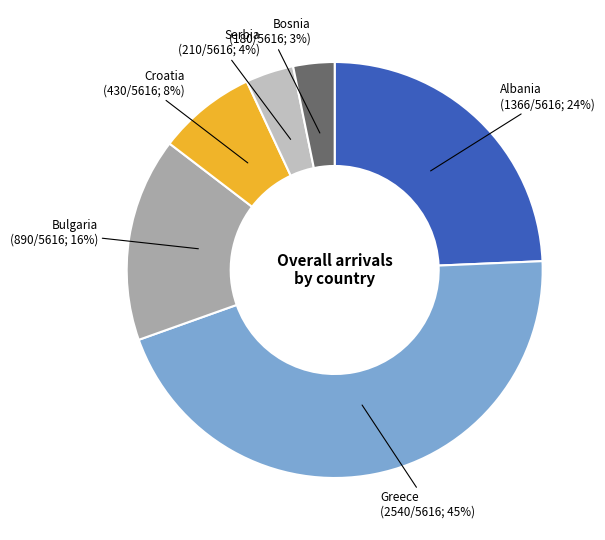

Which category has the biggest portion of the pie?

Greece